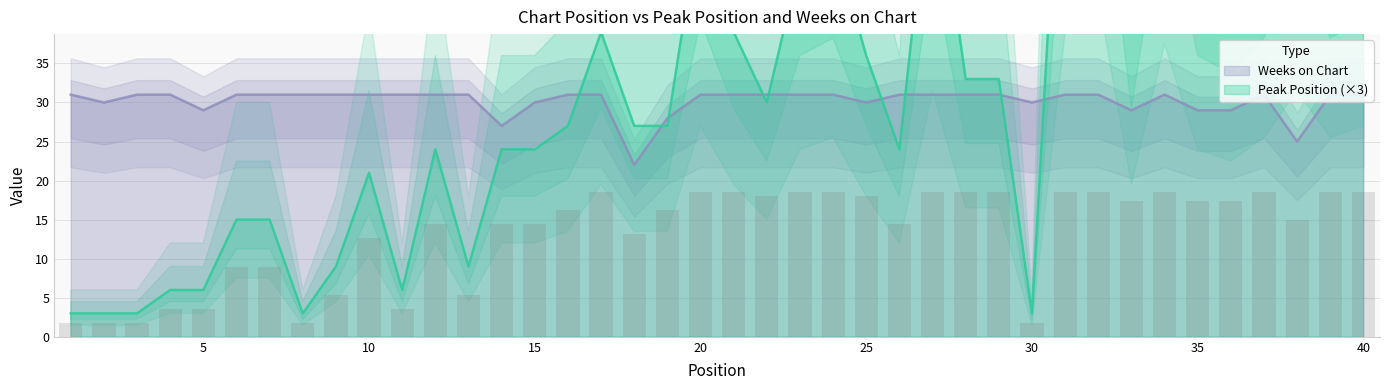

Rank the series by their average value, from highest to lowest.

Peak Position, Weeks on Chart